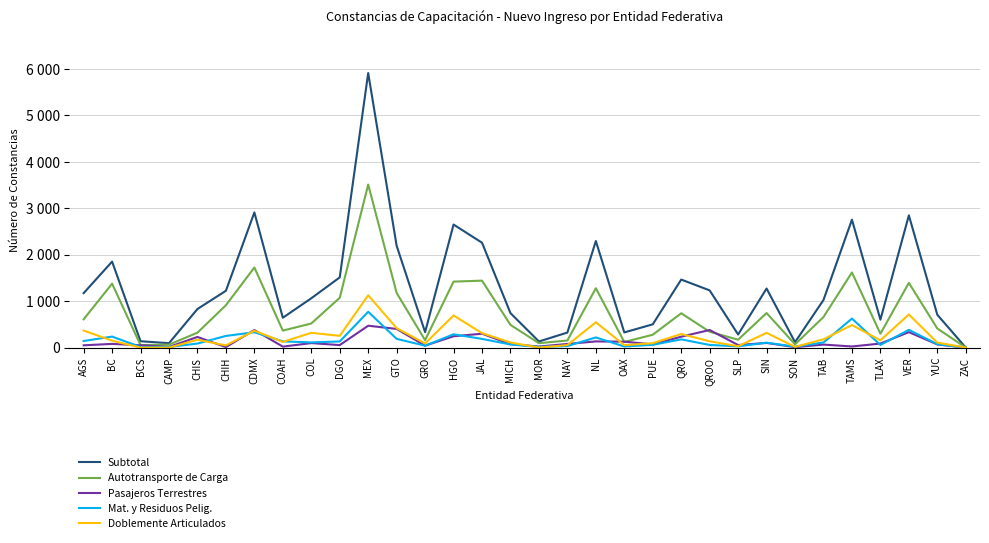

What is the sum of all Pasajeros Terrestres values?

4302